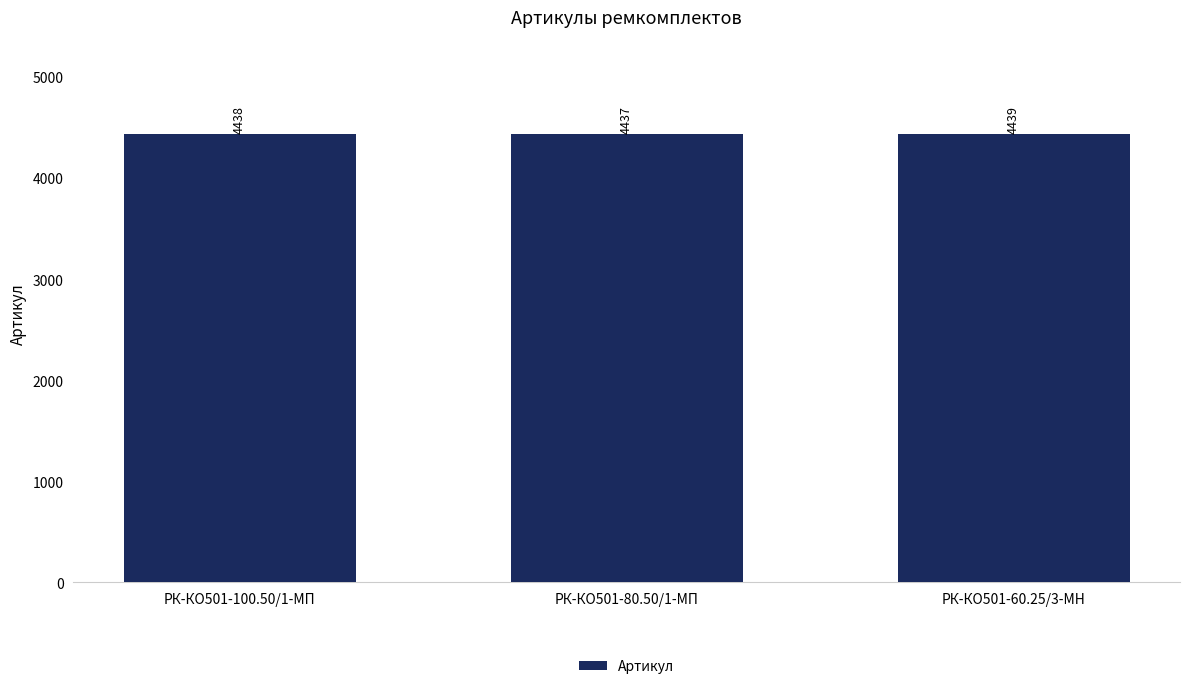

What is the minimum value shown in the chart?

4437